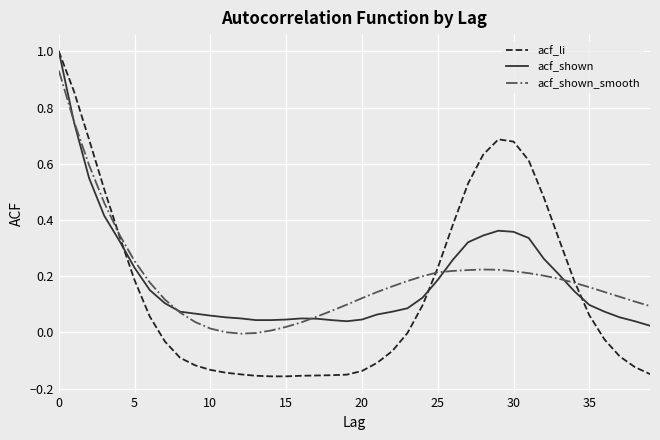

Does the chart display data point markers on the line(s)?

No